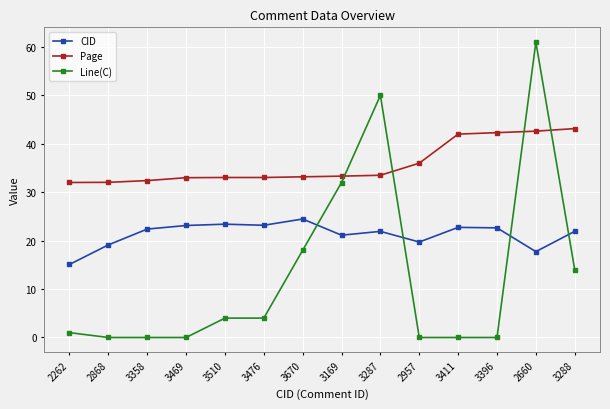

What is the highest value of the Page series?

43.1